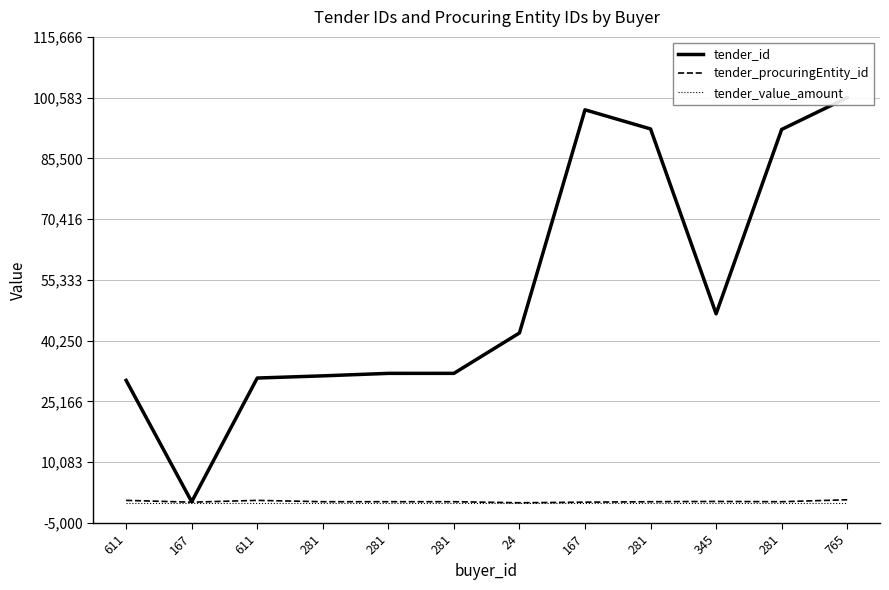

Reading left to right, what are all the values shown in this chart?

tender_id: 30398	268	30982	31523	32141	32144	42170	97565	92816	46931	92696	100580
tender_procuringEntity_id: 611	167	611	281	281	281	24	167	281	345	281	765
tender_value_amount: 0	0	0	0	0	0	0	0	0	0	0	0